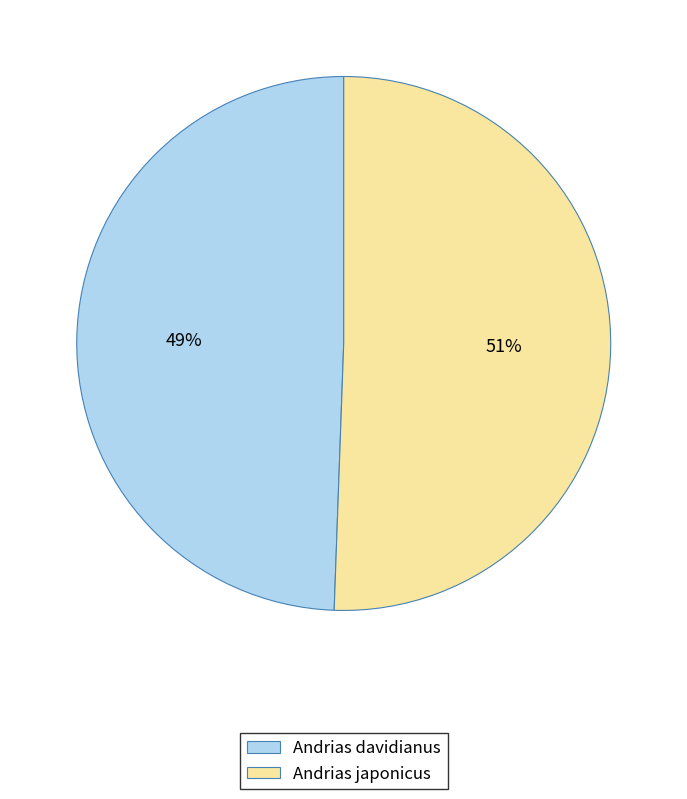

Do Andrias japonicus and Andrias davidianus together represent more than half of the pie?

Yes